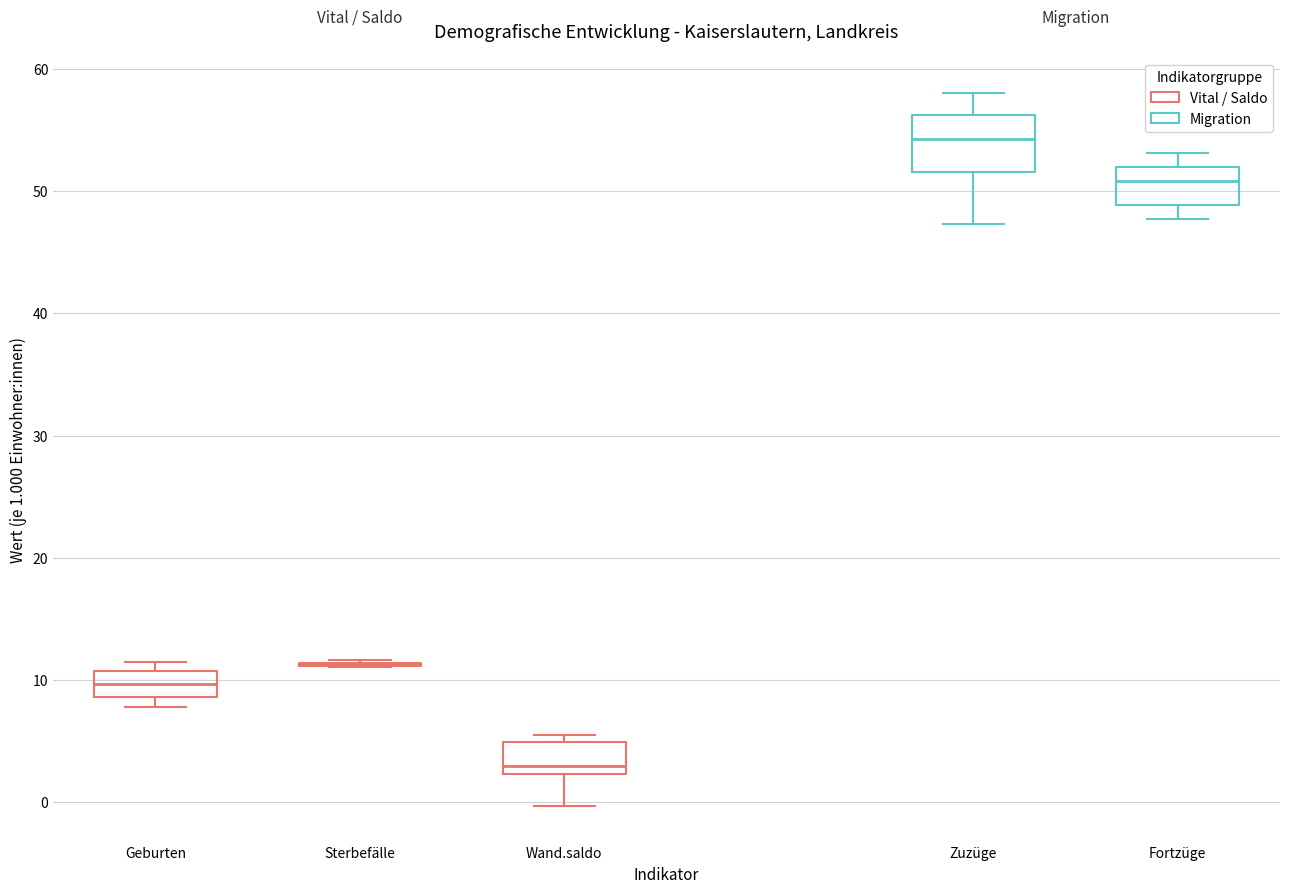

Comparing the boxes themselves (not the whiskers), which one is the tallest?

Zuzüge